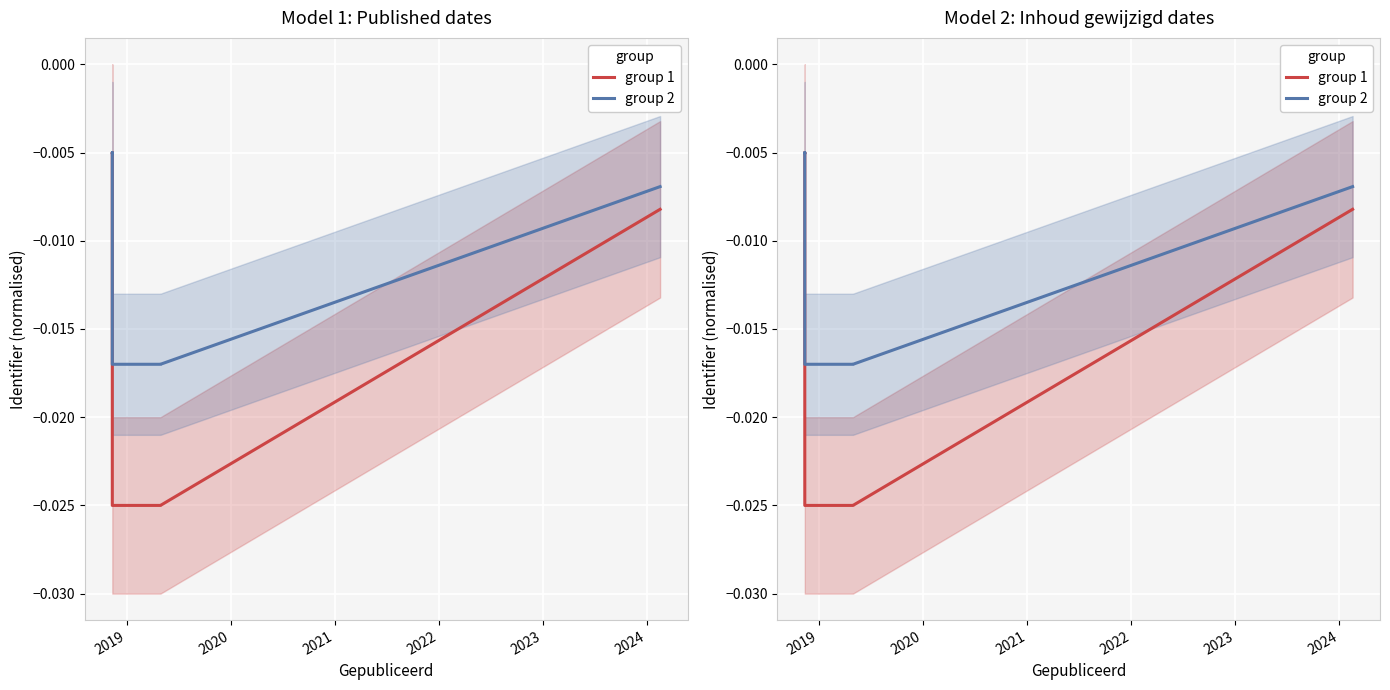

Reading left to right, extract all data points from this chart.

group 1: -0.0	-0.0	-0.0	-0.0	-0.0	-0.0
group 2: -0.0	-0.0	-0.0	-0.0	-0.0	-0.0